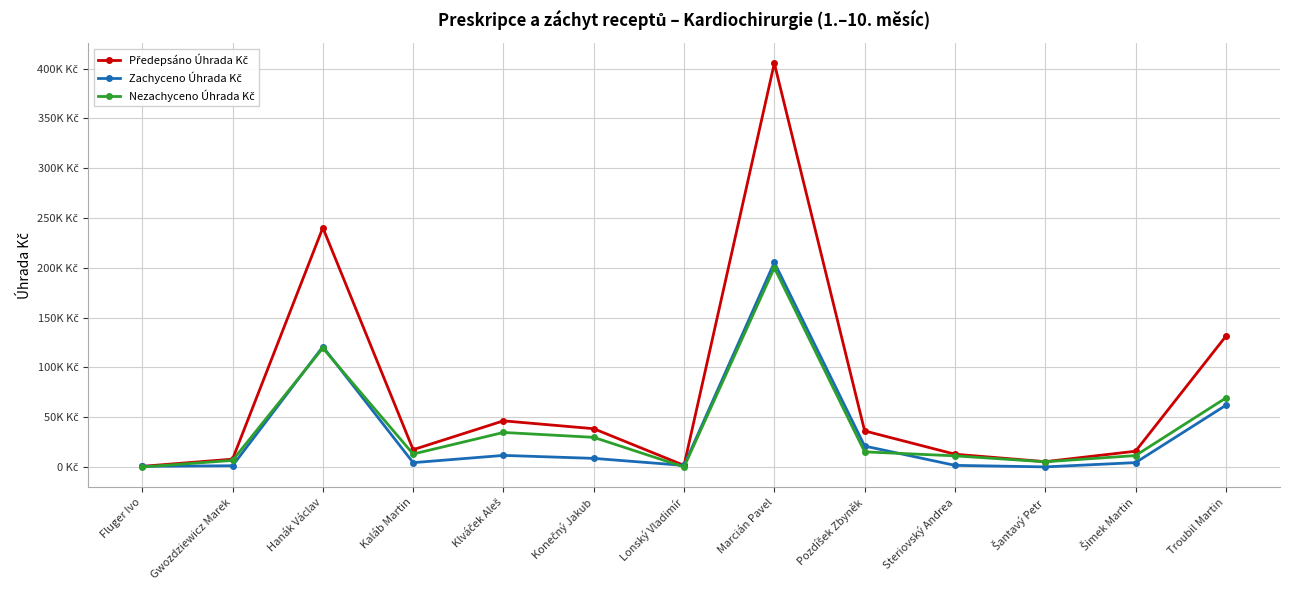

At which category does Nezachyceno Úhrada Kč reach its first local valley?

Kaláb Martin